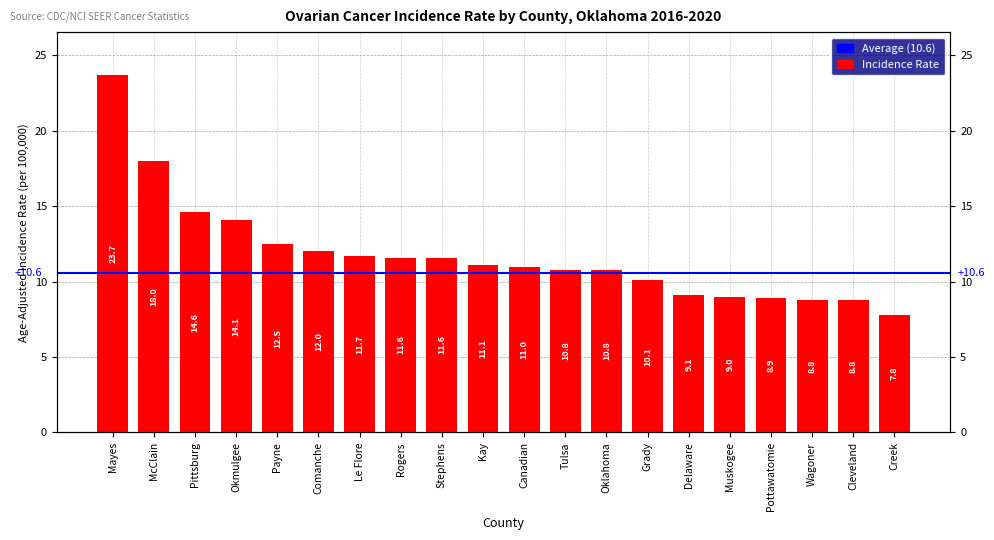

Which label corresponds to the smallest value in the chart?

Creek